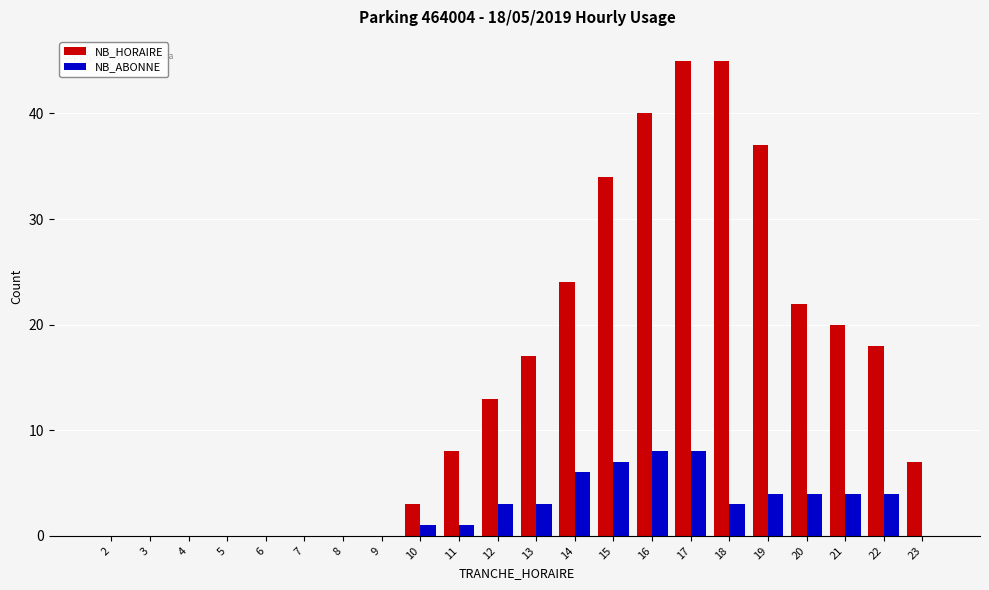

At which category is the sum across all series the highest?

17